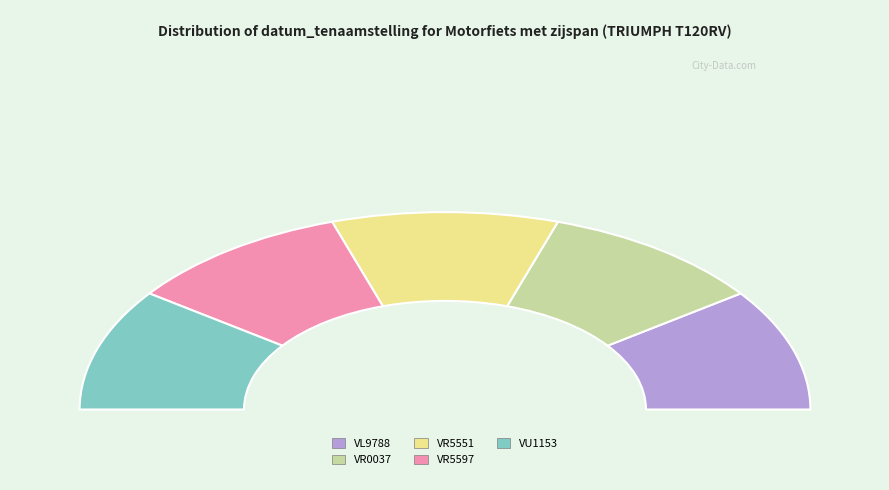

How many segments does this pie chart have?

5